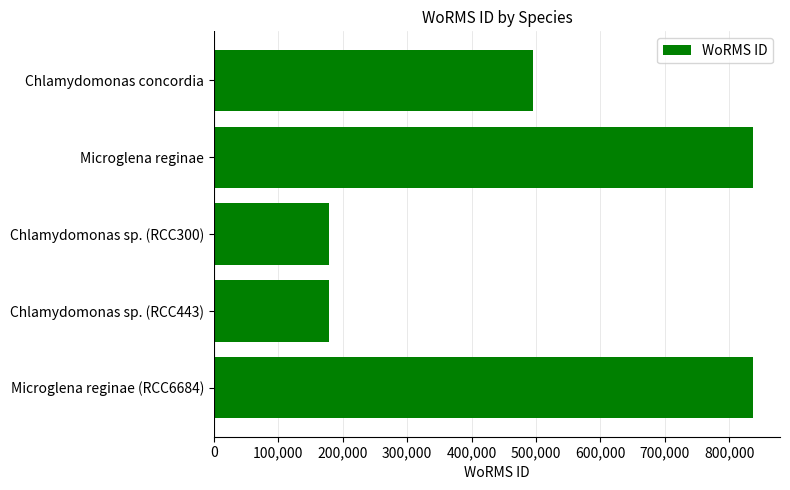

How many values are below 495424?

2